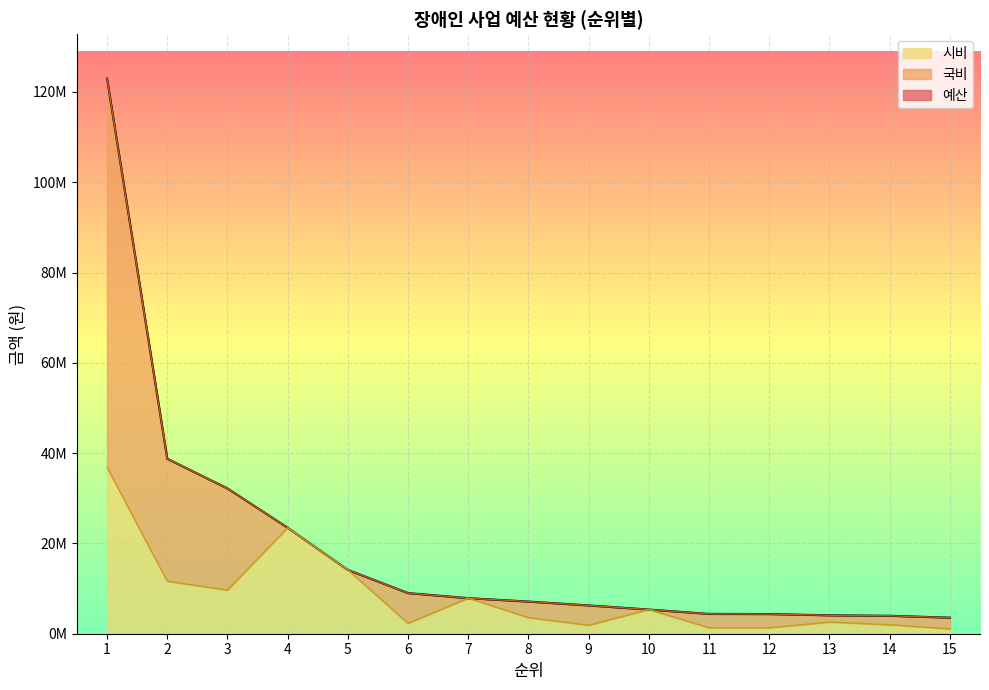

What is the minimum value shown in the chart?

1067855